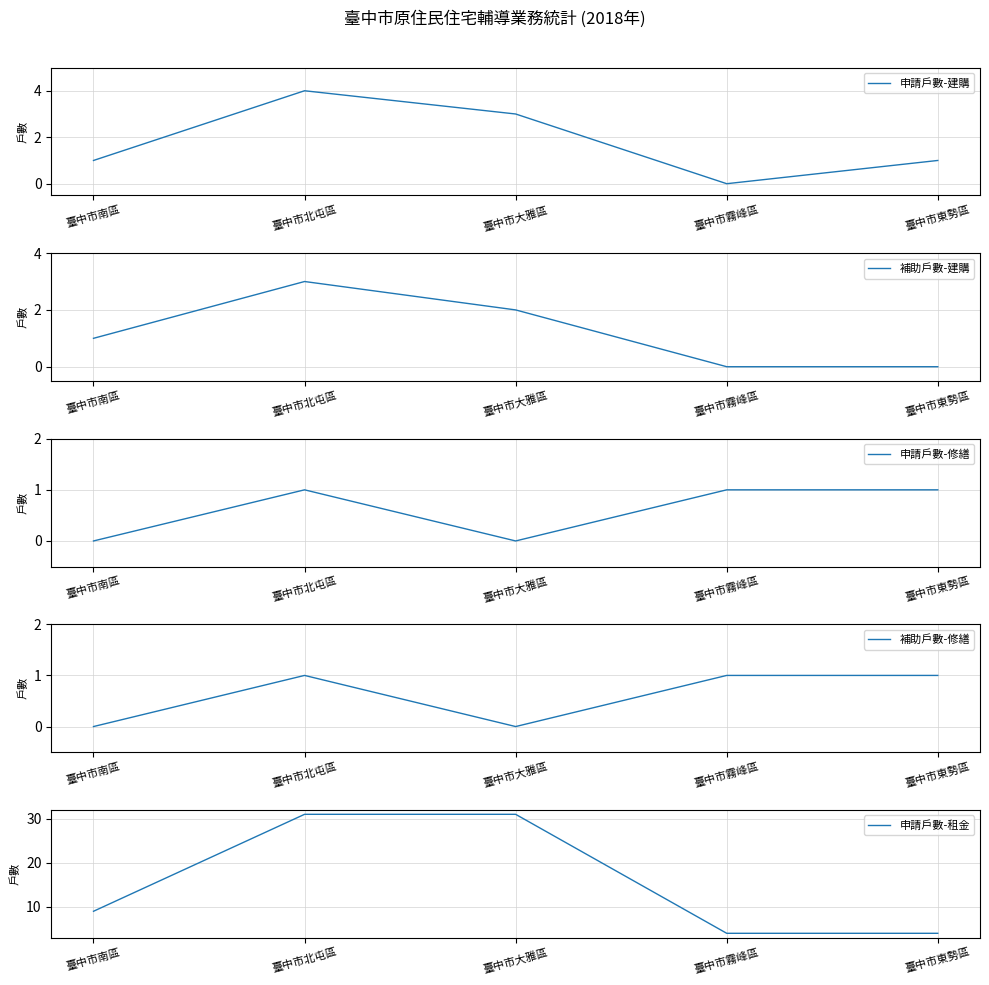

What is the difference between the maximum and minimum values in the 申請戶數-租金 series?

27